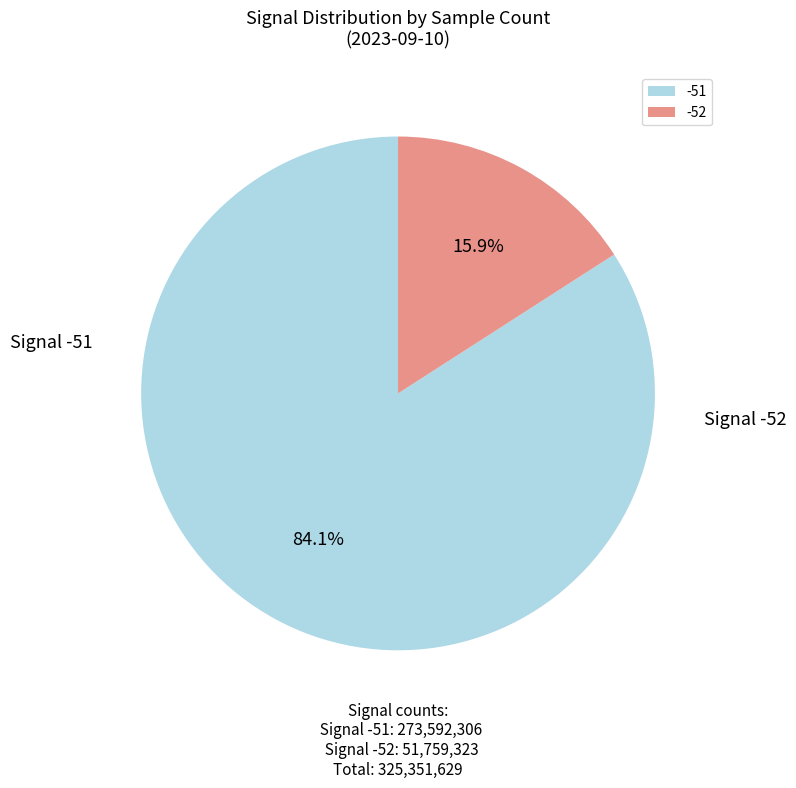

Which category accounts for the majority?

-51